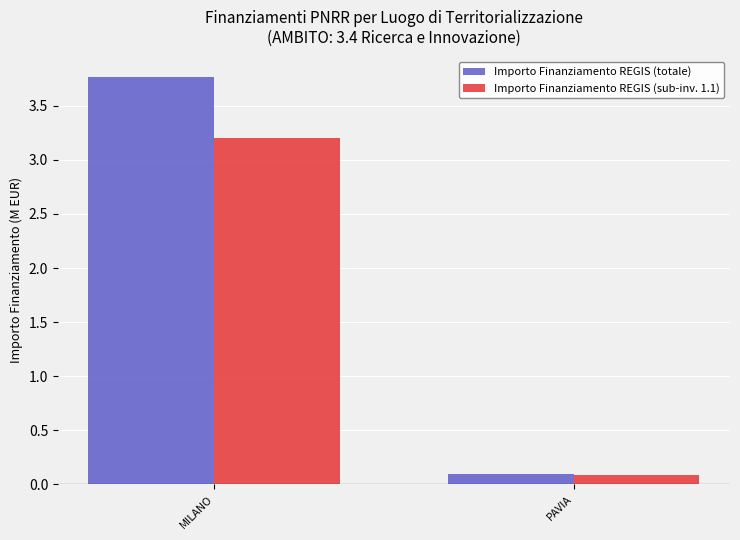

At which label does Importo Finanziamento REGIS (sub-inv. 1.1) reach its peak?

MILANO